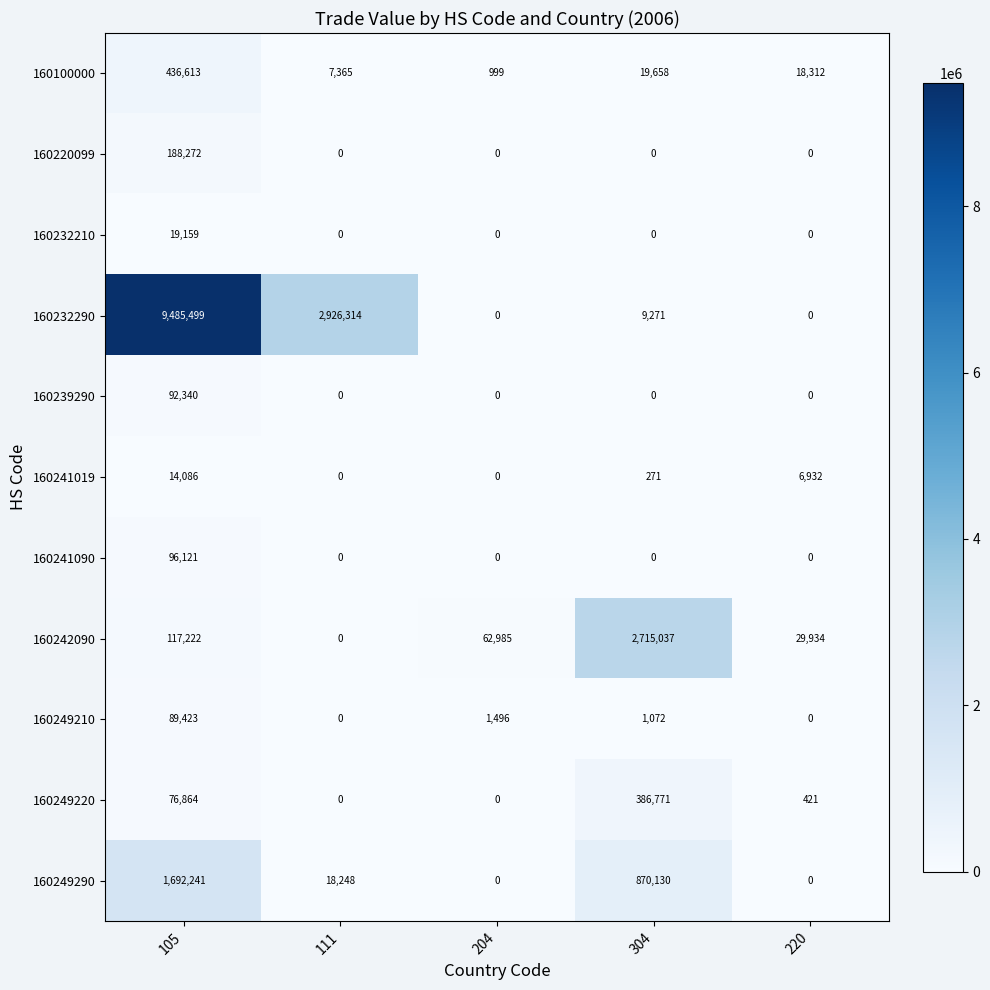

What is the sum of the 160100000 values at 204 and 220?

19311